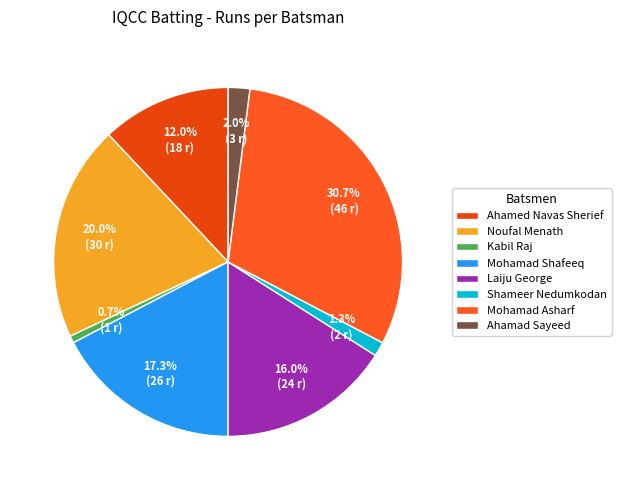

Rank the categories by value from lowest to highest.

Kabil Raj, Shameer Nedumkodan, Ahamad Sayeed, Ahamed Navas Sherief, Laiju George, Mohamad Shafeeq, Noufal Menath, Mohamad Asharf